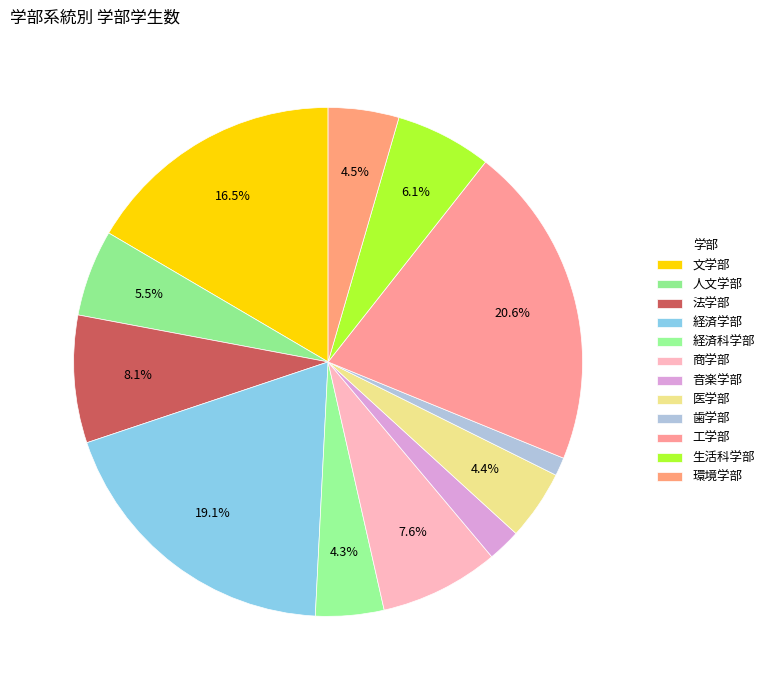

Is it true that 生活科学部 is 6% of the pie?

True